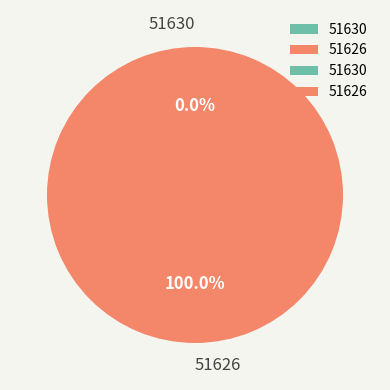

Which slice represents more than half of the pie?

51626